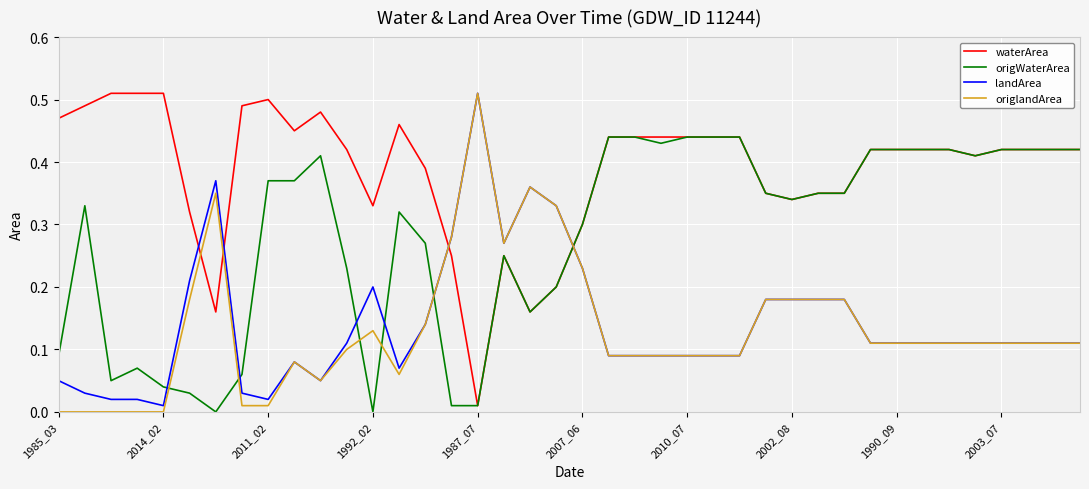

How many intersections are there between origlandArea and waterArea?

4